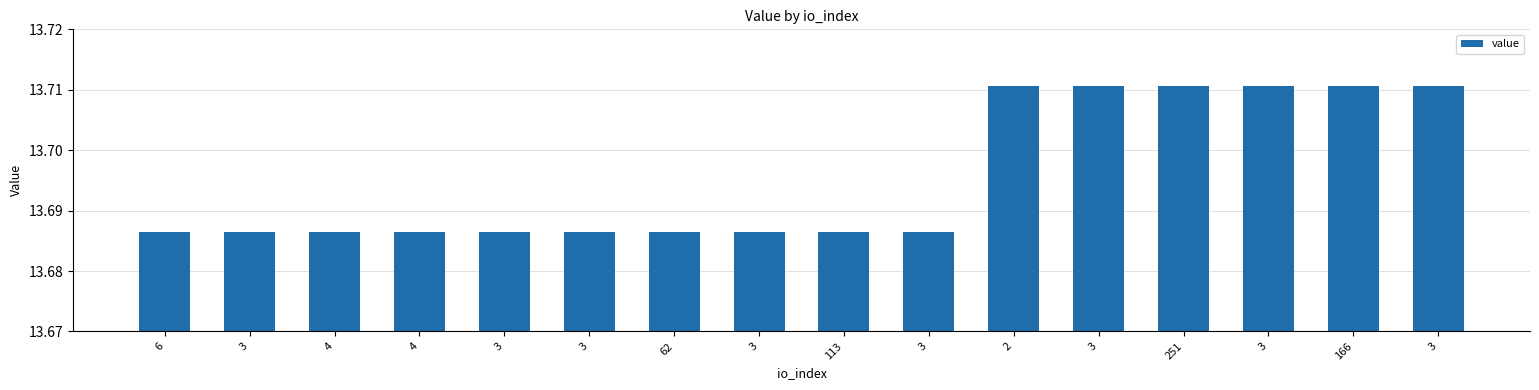

Reading left to right, what are all the values shown in this chart?

6=13.7	3=13.7	4=13.7	4=13.7	3=13.7	3=13.7	62=13.7	3=13.7	113=13.7	3=13.7	2=13.7	3=13.7	251=13.7	3=13.7	166=13.7	3=13.7